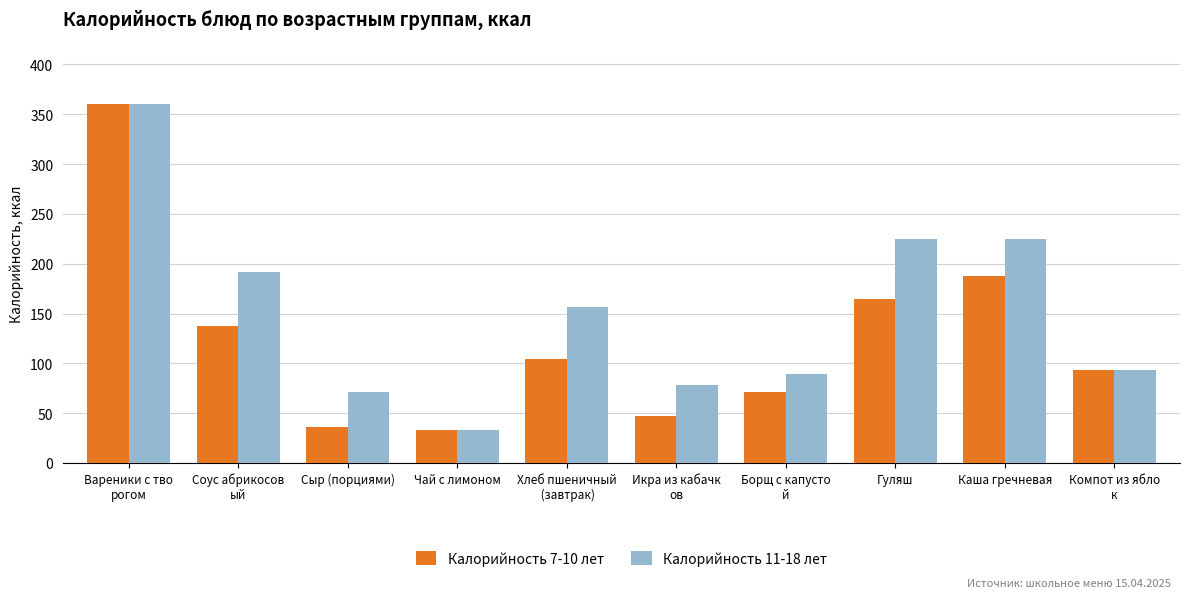

At which label does Калорийность 7-10 лет reach its peak?

Вареники с тво
рогом